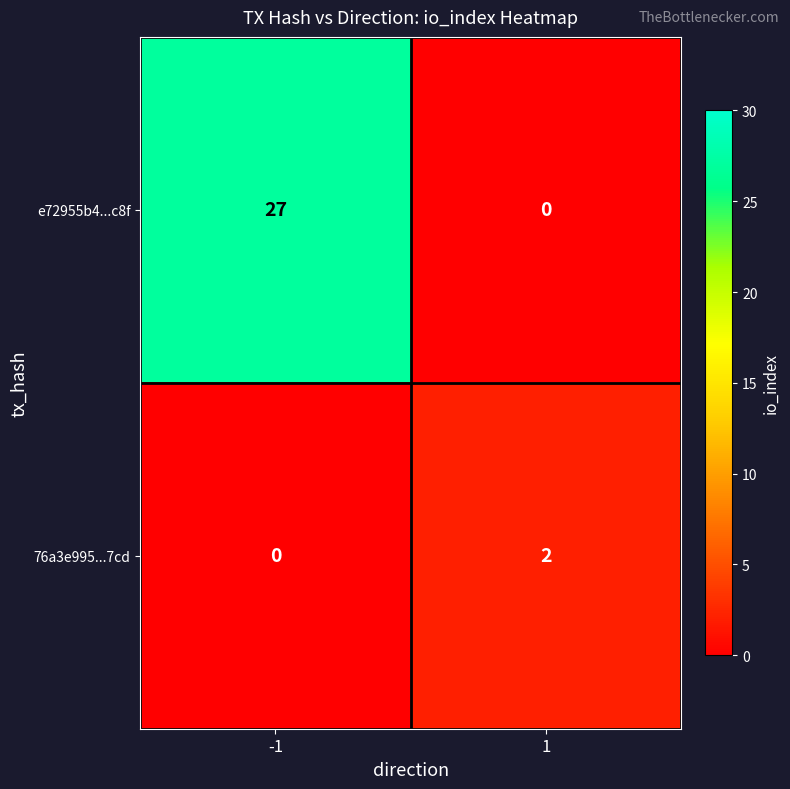

What is the difference between the maximum and minimum values in the e72955b4...c8f series?

27